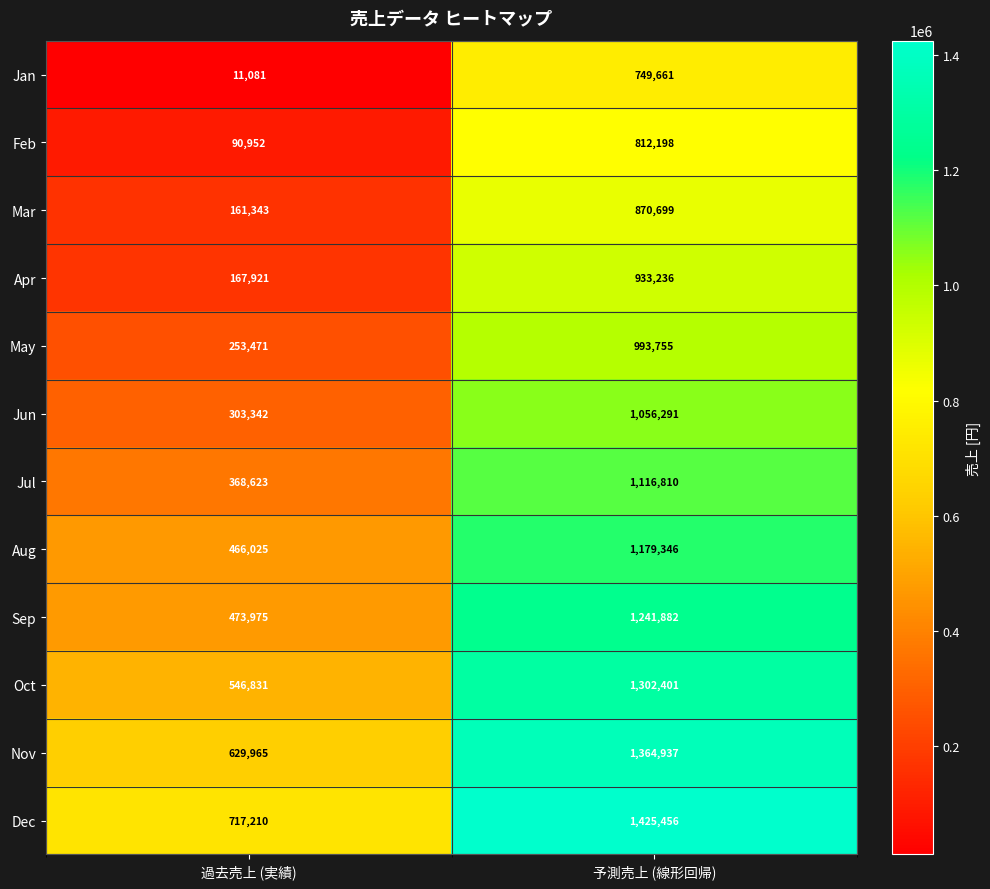

List the series in order of their peak value, lowest first.

Jan, Feb, Mar, Apr, May, Jun, Jul, Aug, Sep, Oct, Nov, Dec